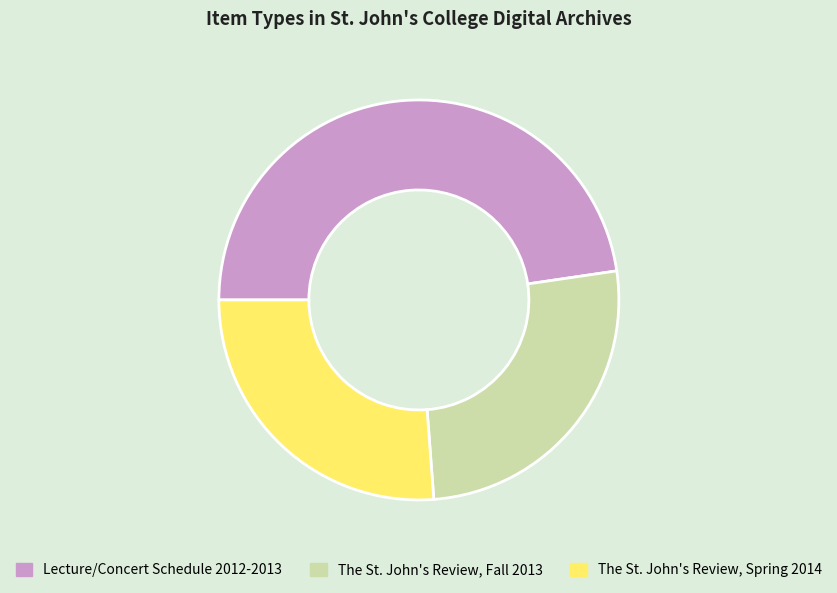

Count the number of slices in the pie.

3